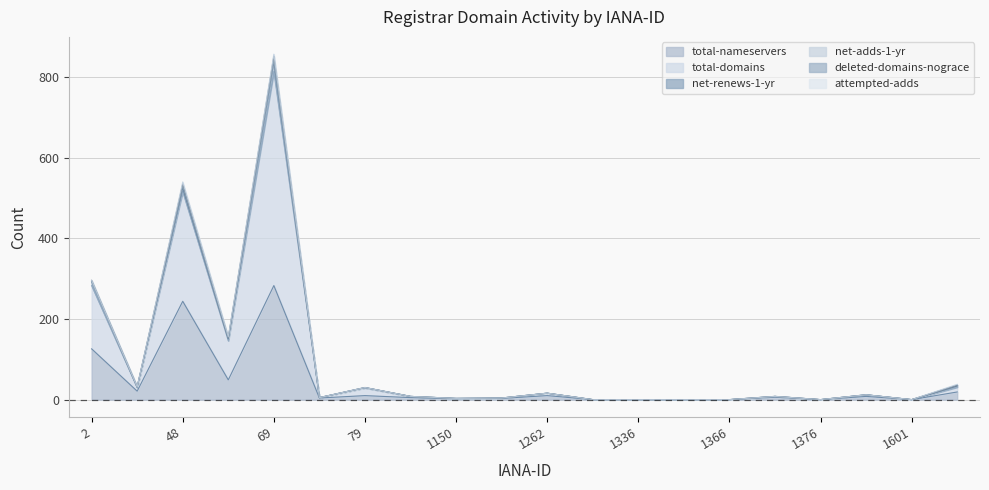

Does the chart display data point markers on the line(s)?

No